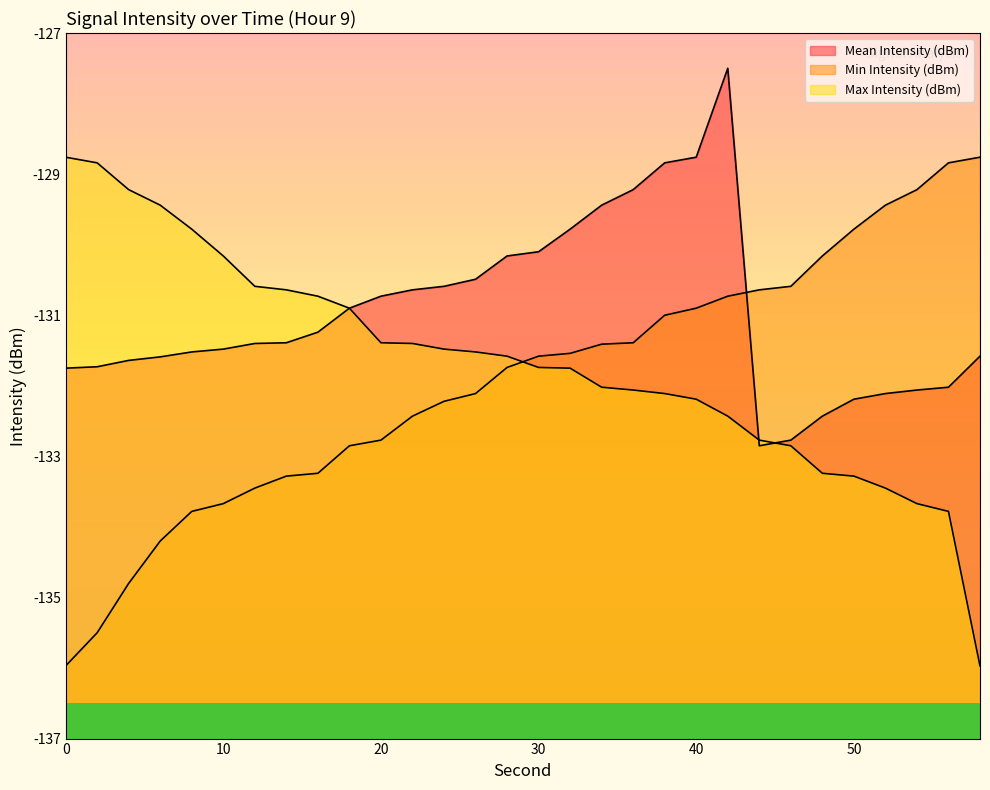

True or false: Min Intensity (dBm) has a value of -129.8 at 50.

True